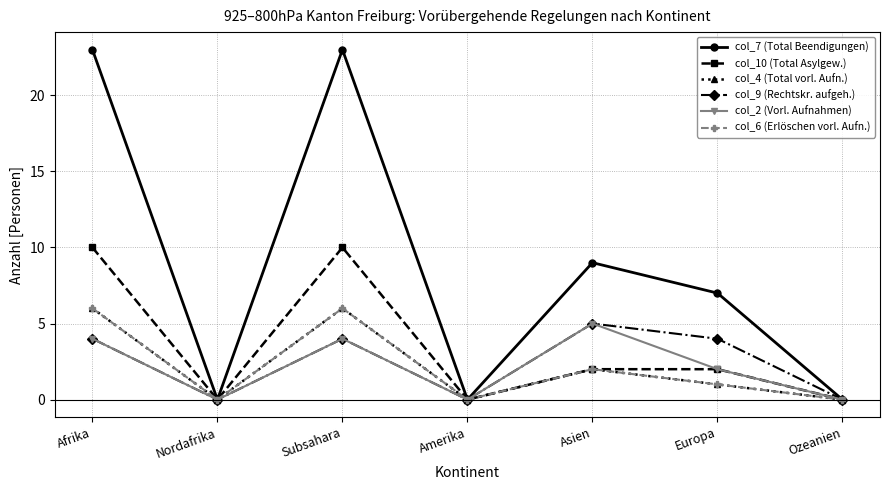

Reading right to left, list all the values displayed in this chart.

col_7 (Total Beendigungen): Ozeanien=0	Europa=7	Asien=9	Amerika=0	Subsahara=23	Nordafrika=0	Afrika=23
col_10 (Total Asylgew.): Ozeanien=0	Europa=2	Asien=2	Amerika=0	Subsahara=10	Nordafrika=0	Afrika=10
col_4 (Total vorl. Aufn.): Ozeanien=0	Europa=1	Asien=2	Amerika=0	Subsahara=6	Nordafrika=0	Afrika=6
col_9 (Rechtskr. aufgeh.): Ozeanien=0	Europa=4	Asien=5	Amerika=0	Subsahara=4	Nordafrika=0	Afrika=4
col_2 (Vorl. Aufnahmen): Ozeanien=0	Europa=2	Asien=5	Amerika=0	Subsahara=4	Nordafrika=0	Afrika=4
col_6 (Erlöschen vorl. Aufn.): Ozeanien=0	Europa=1	Asien=2	Amerika=0	Subsahara=6	Nordafrika=0	Afrika=6